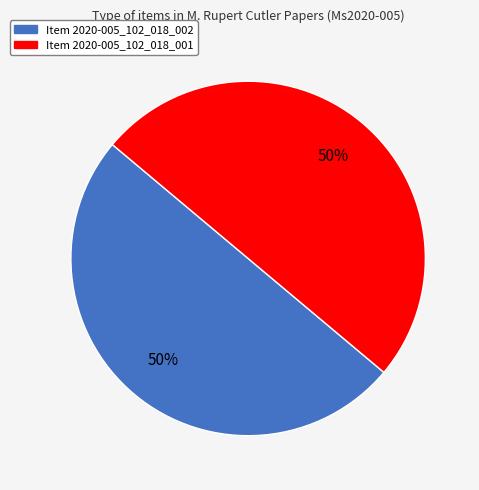

To the nearest percent, what portion does Item 2020-005_102_018_001 represent?

50%